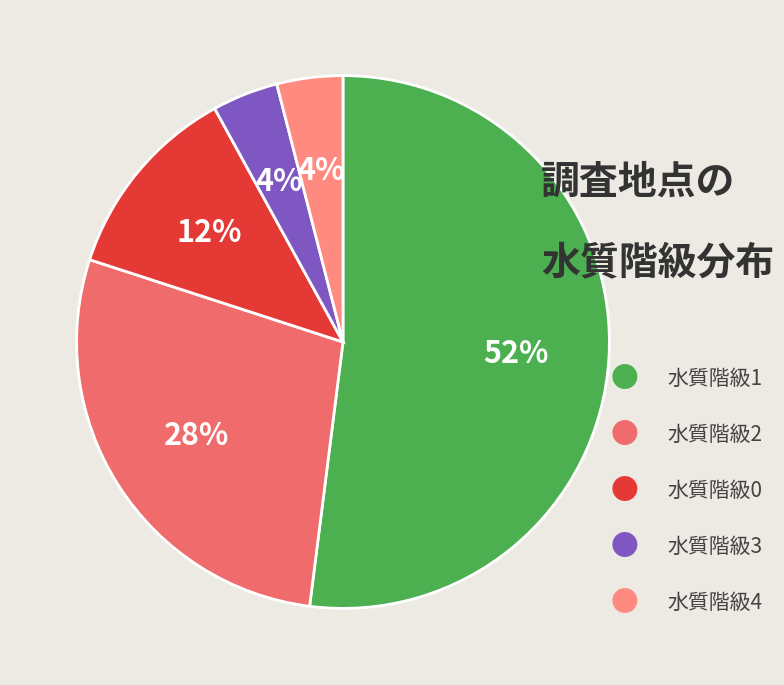

To the nearest percent, what is the difference between the largest and smallest slice percentages?

48%